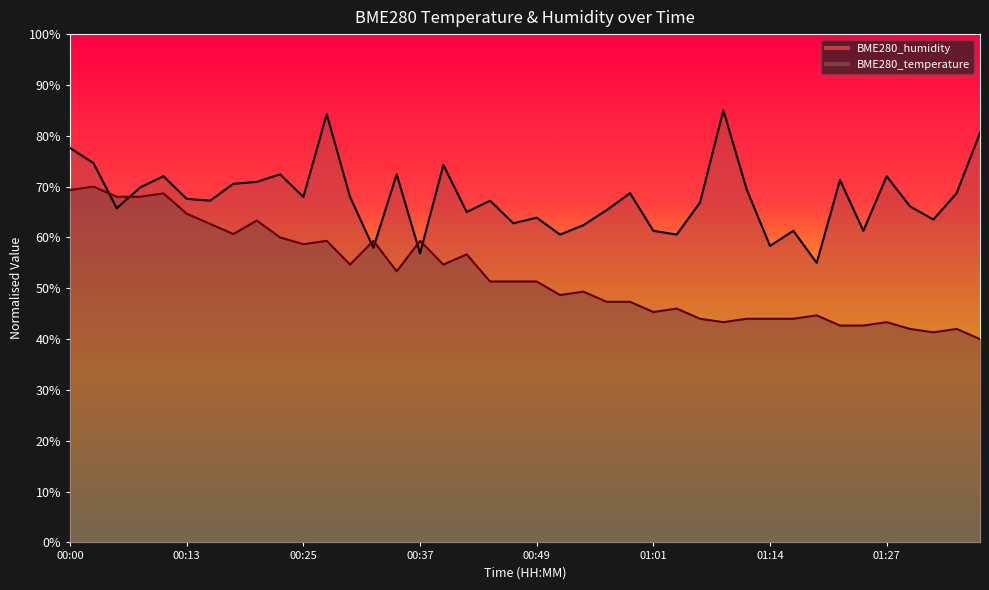

What is the value of the BME280_humidity point at the 32nd from the left?

61.3